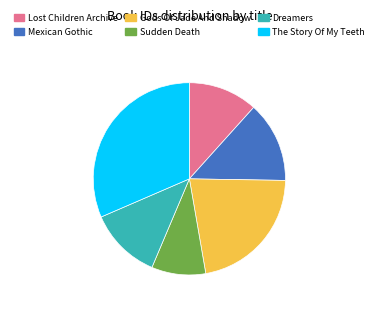

Which category has the smallest portion of the pie?

Sudden Death